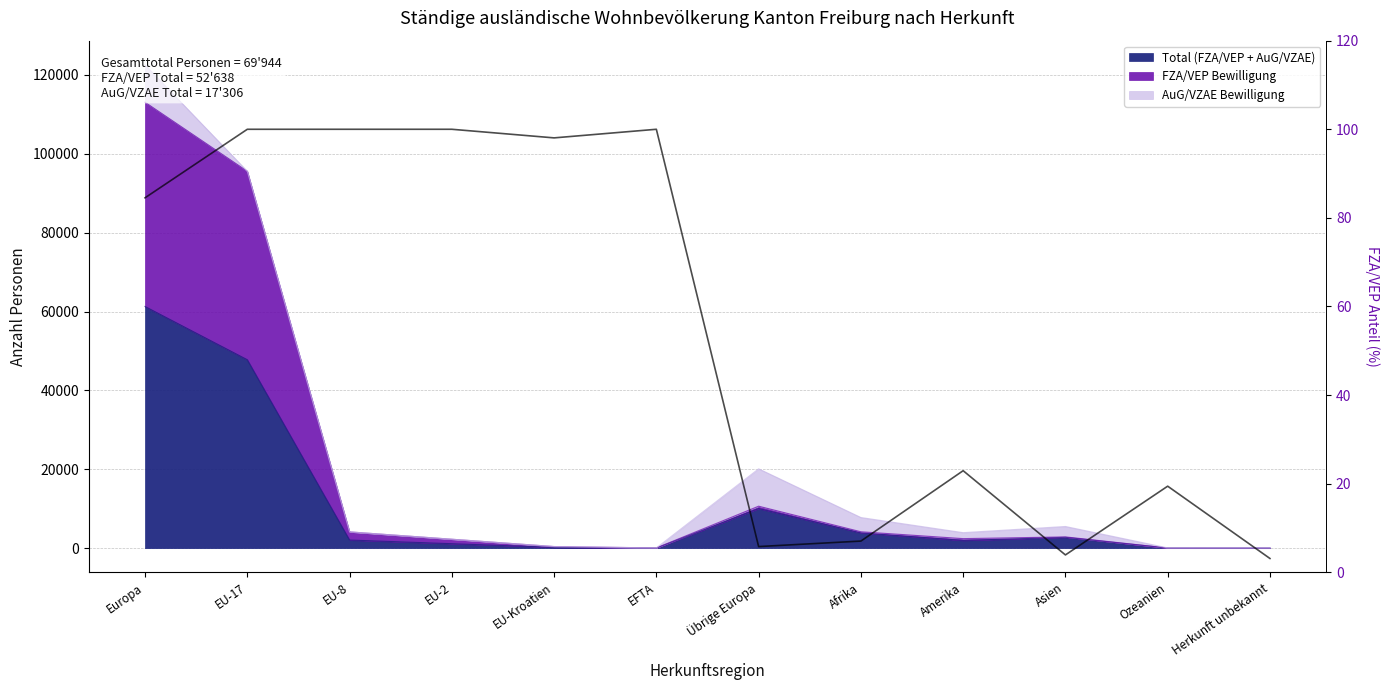

What position from the right is Herkunft unbekannt?

1